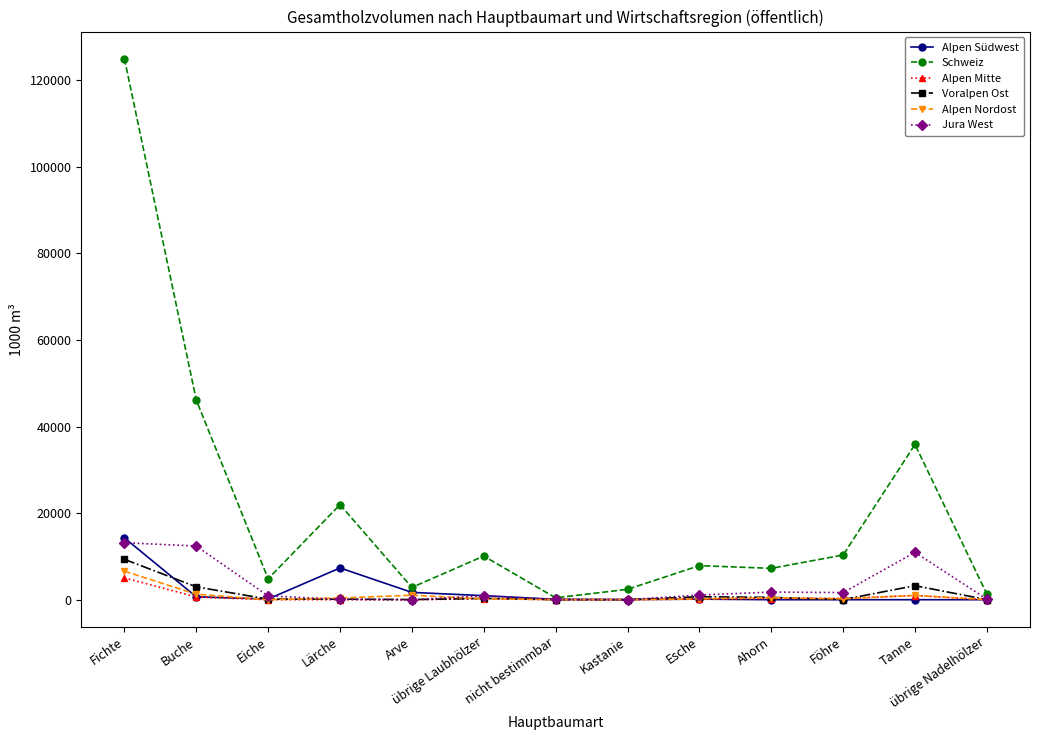

What is the maximum value for Jura West?

13170